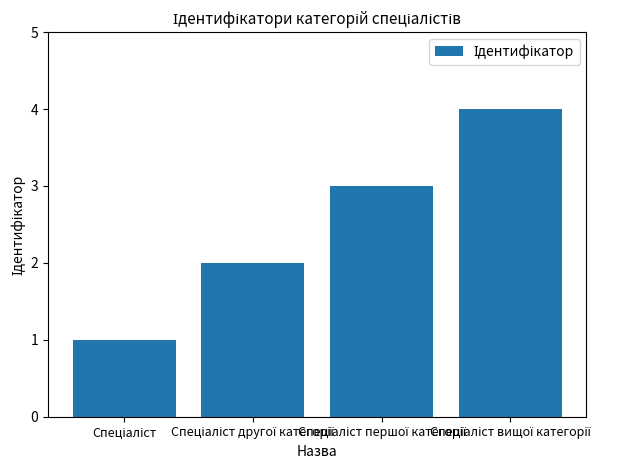

Reading right to left, list all the values displayed in this chart.

4	3	2	1